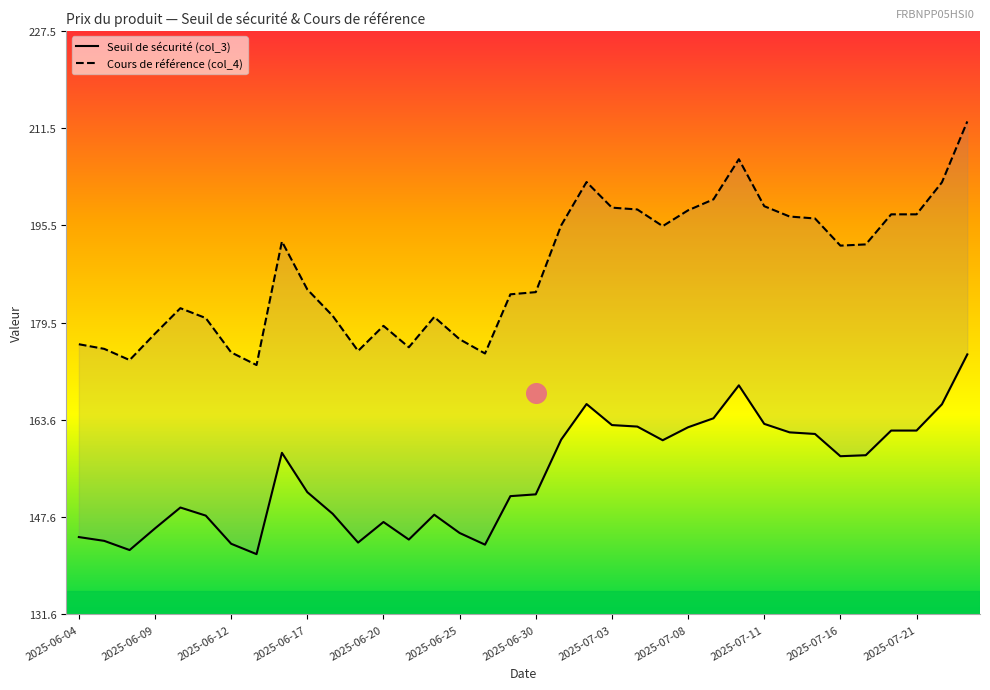

At which category is the sum across all series the highest?

35